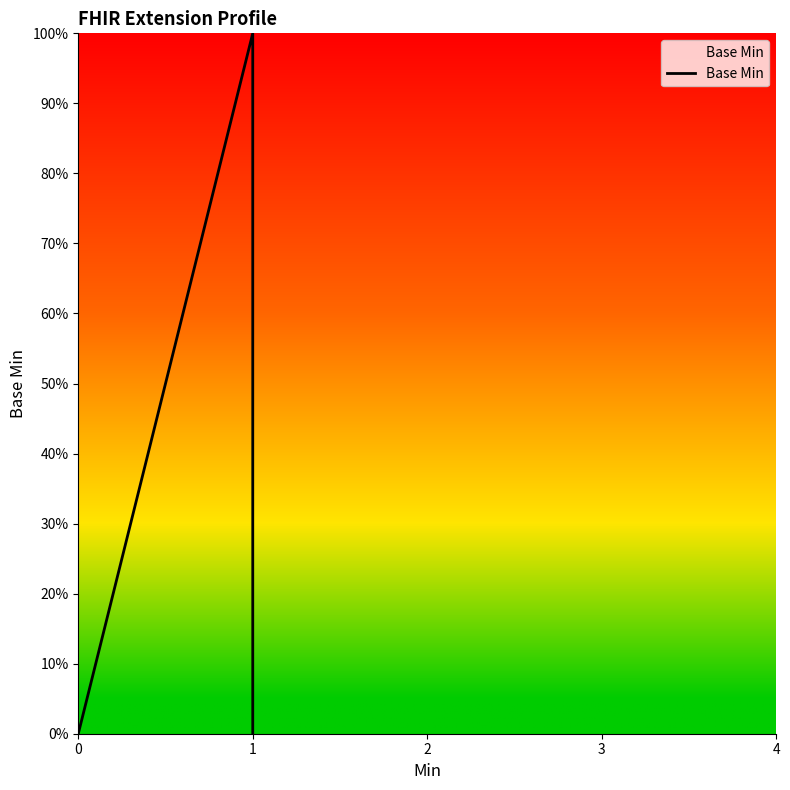

Rank the categories by value from lowest to highest.

0, 0, 0, 1, 1